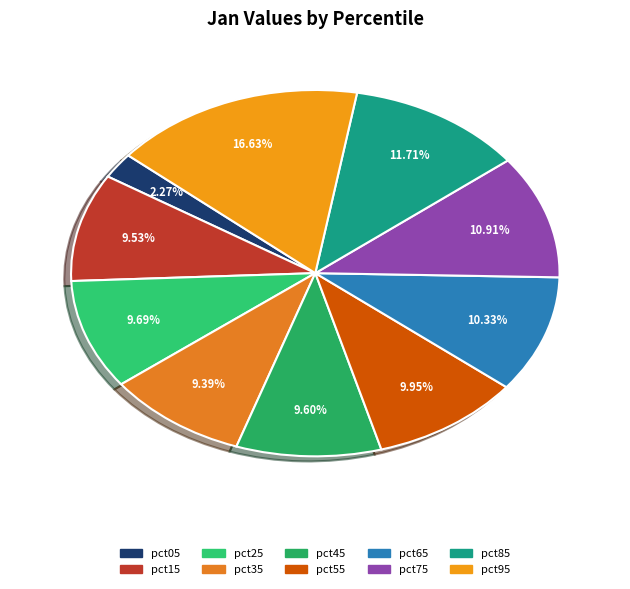

How many segments does this pie chart have?

10